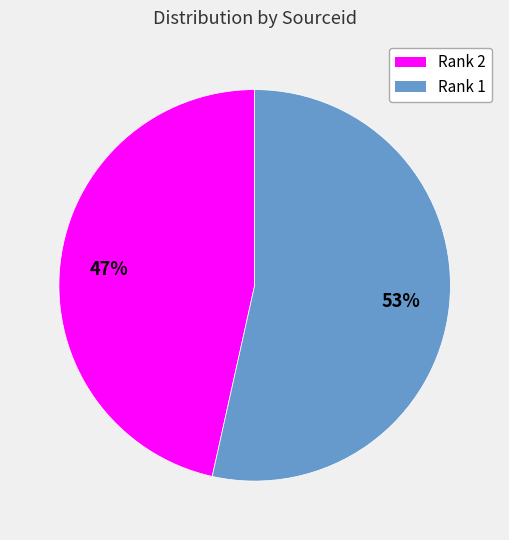

To the nearest percent, what is the average slice percentage?

50%